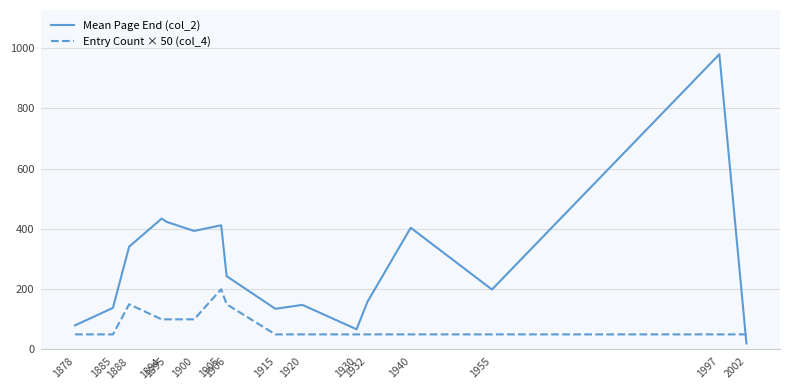

Which series has the largest range (max minus min)?

Mean Page End (col_2)